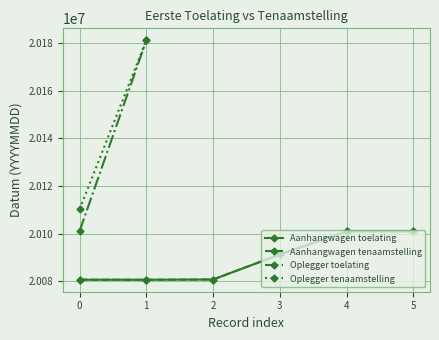

The value of Aanhangwagen tenaamstelling at 2 is 20080704. True or false?

True